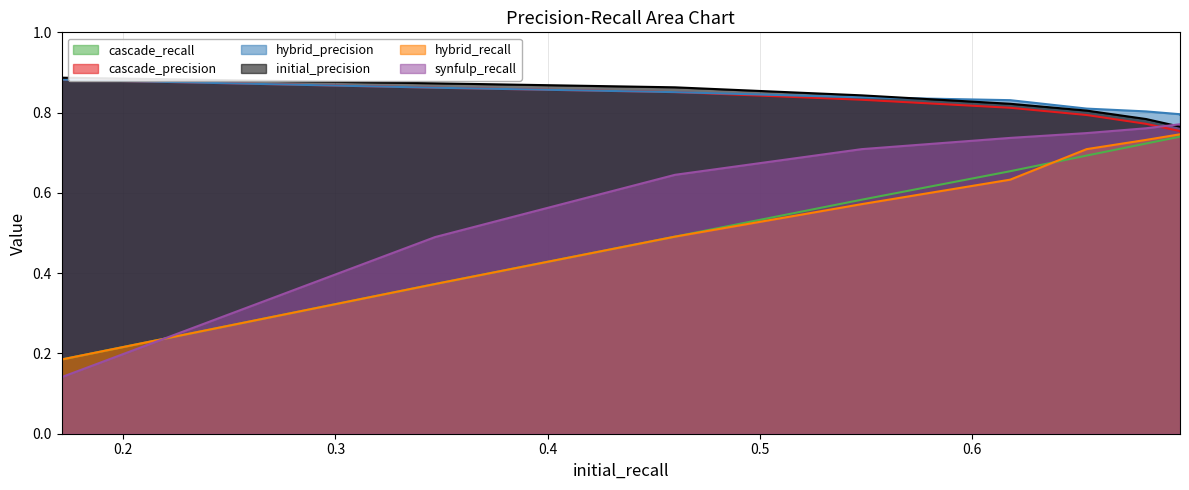

What is the maximum value for initial_precision?

0.9